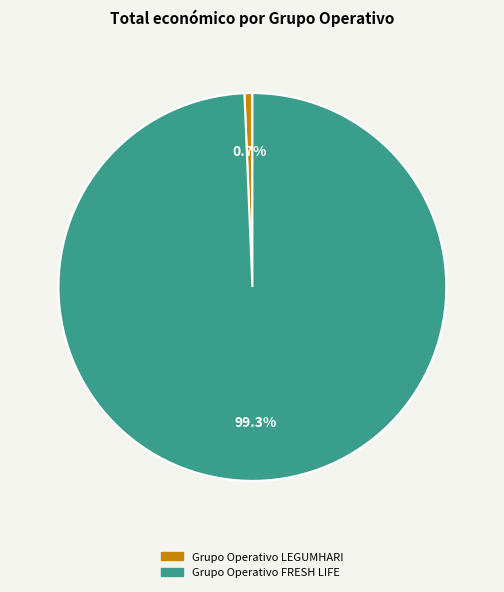

Is the sum of Grupo Operativo FRESH LIFE and Grupo Operativo LEGUMHARI greater than half?

Yes